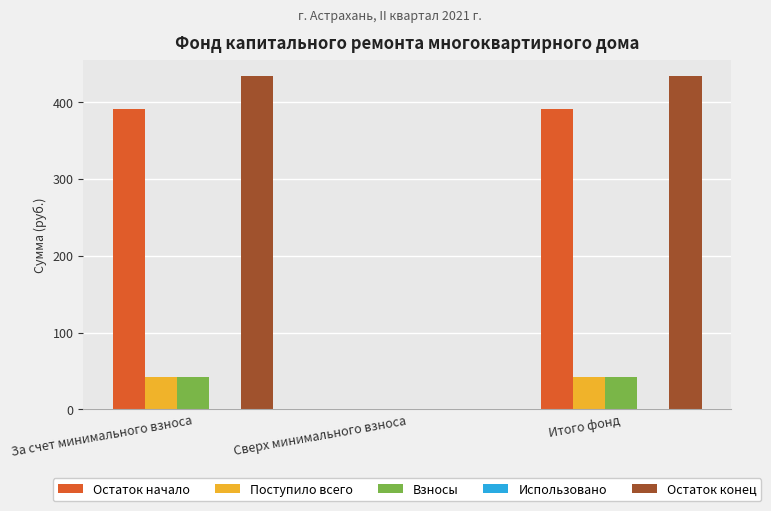

Which series changed the most between За счет минимального взноса and Сверх минимального взноса?

Остаток конец